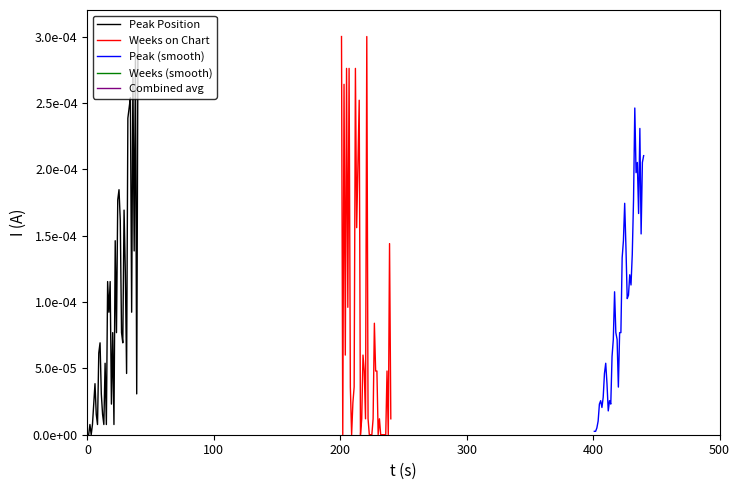

How many data points in Weeks on Chart are above 0?

27